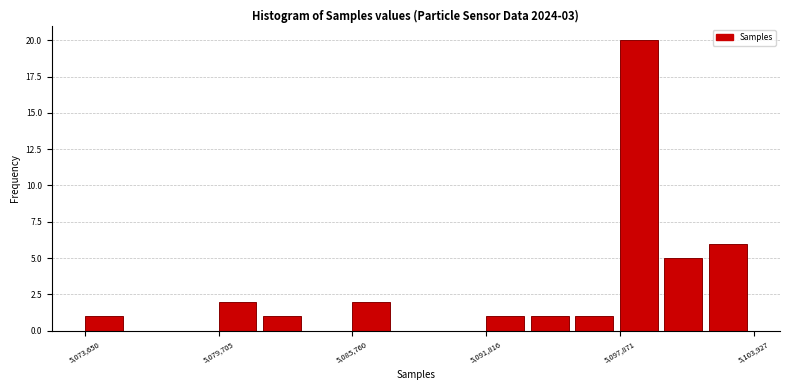

Around what value on the x-axis is the tallest bar? Give the approximate position of its centre, as read against the axis.

5099000